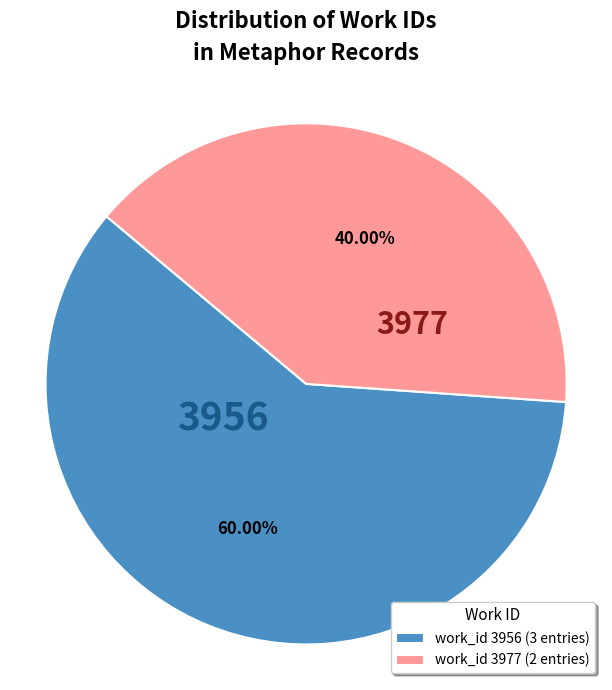

Does any single category account for the majority?

Yes